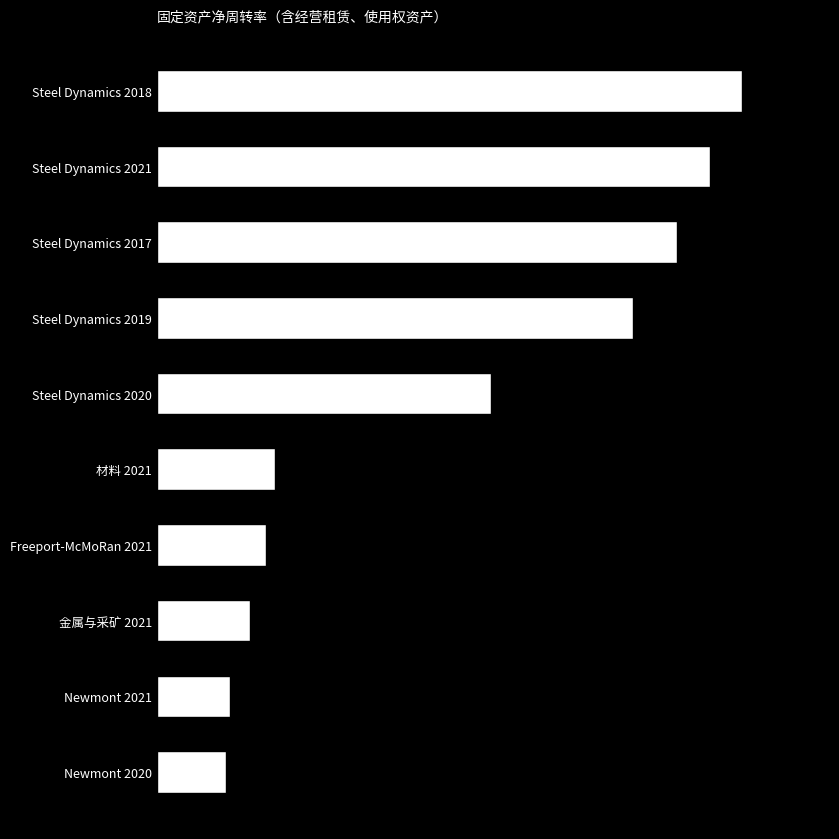

Does the chart contain any negative values?

No